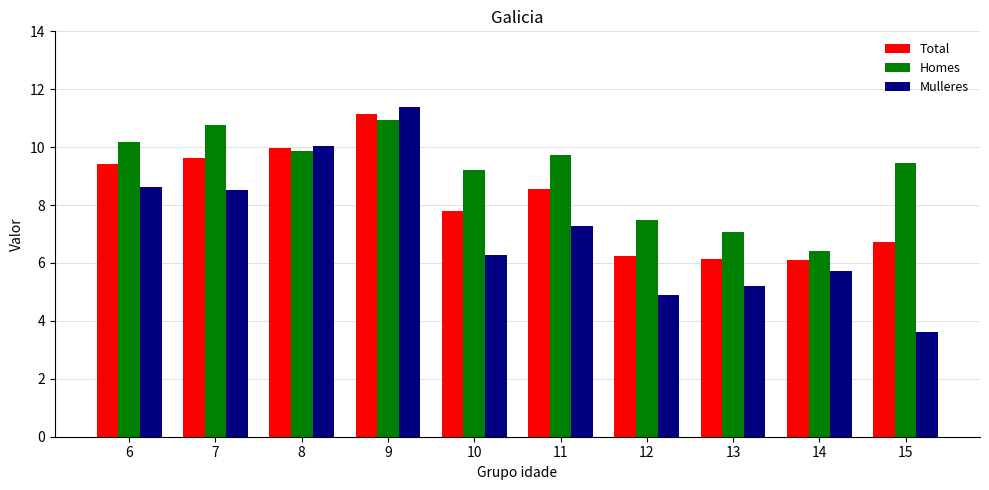

Where is Homes nearest to the value 8?

12